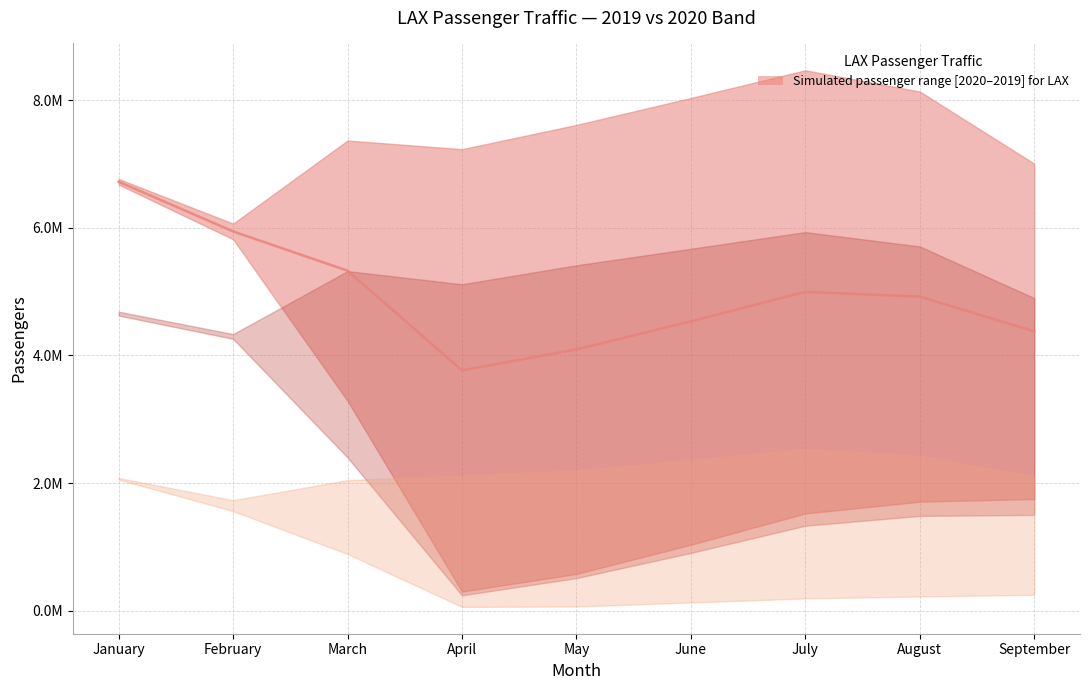

The value at May is 4094588.5. True or false?

True